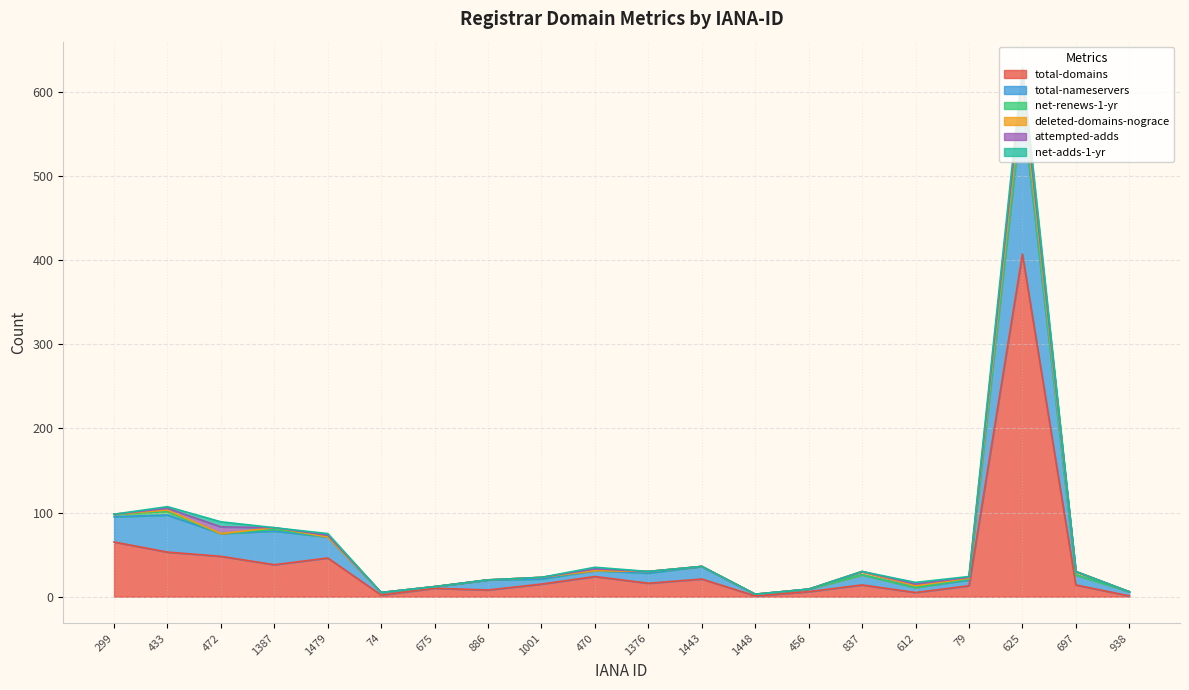

Does the chart display data point markers on the line(s)?

No